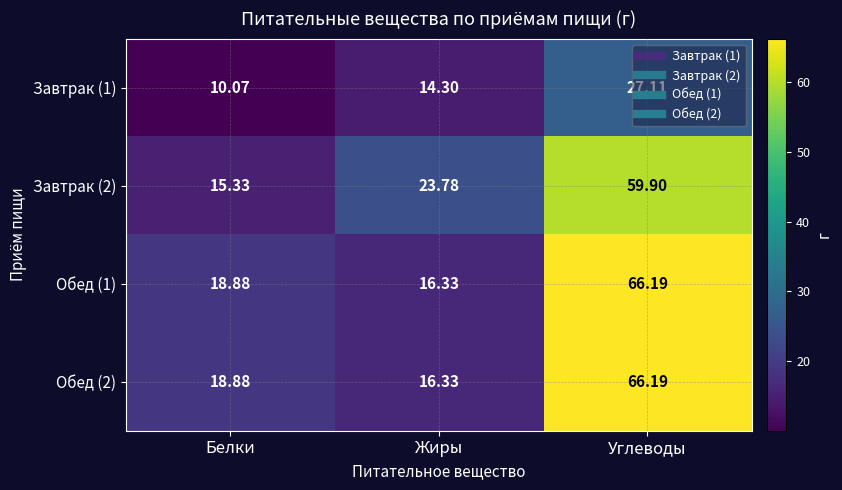

Which category has the highest value in the Завтрак (2) series?

Углеводы